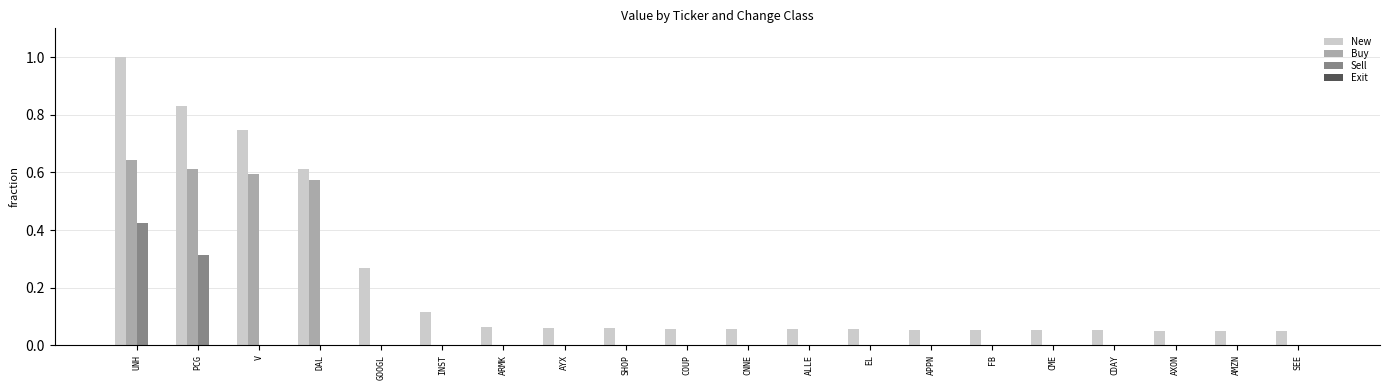

Which category has the highest value across all series?

UNH